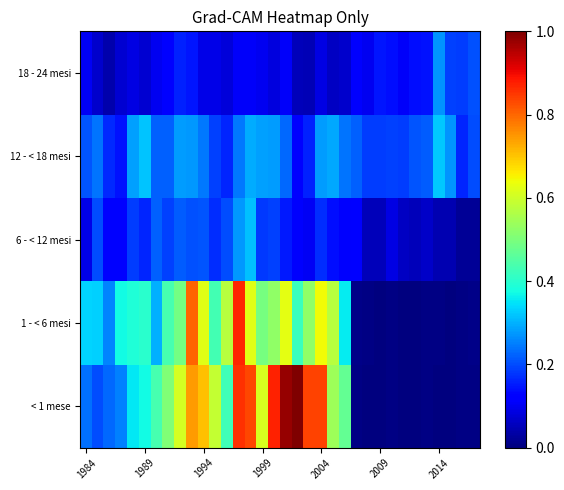

Rank the series by their maximum value, from lowest to highest.

18 - 24 mesi, 6 - < 12 mesi, 12 - < 18 mesi, 1 - < 6 mesi, < 1 mese